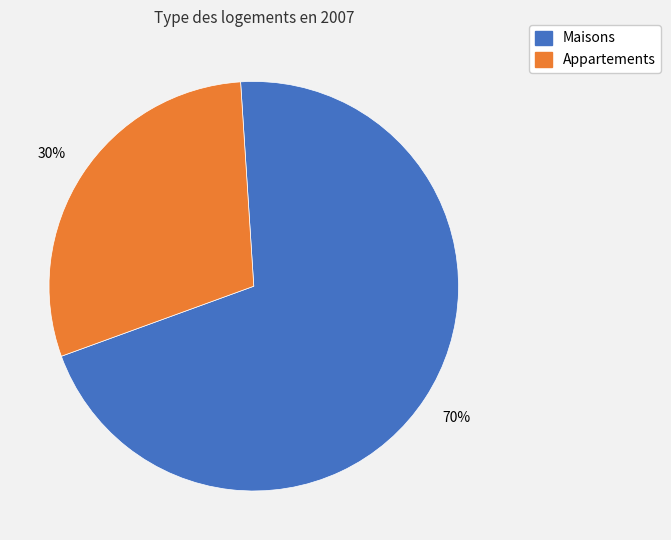

Is there any slice that represents more than half of the pie?

Yes